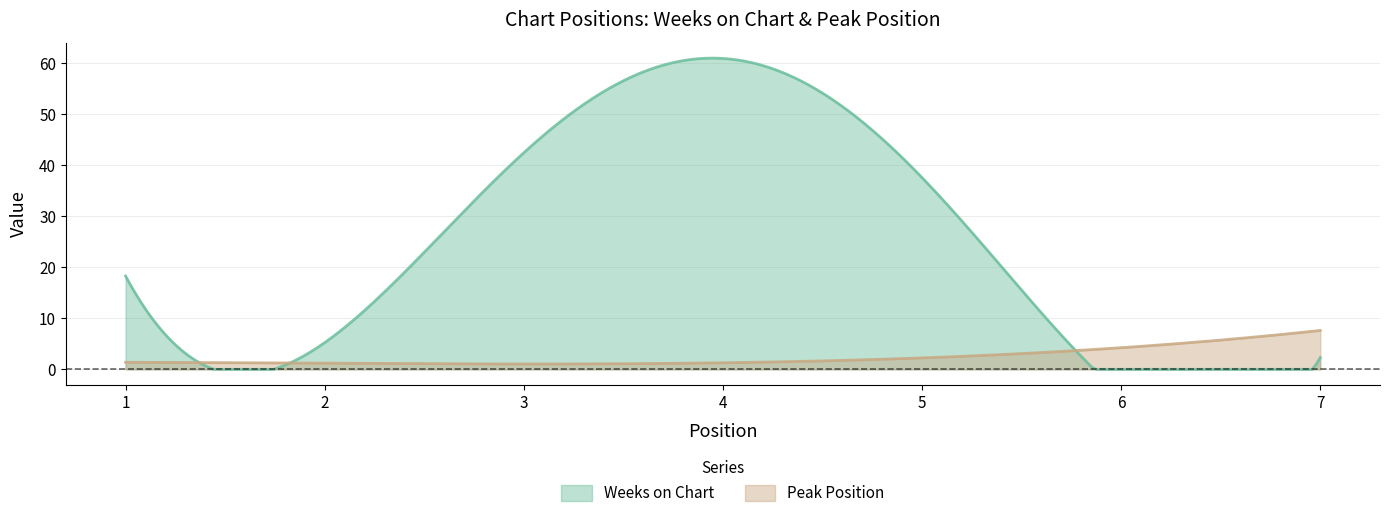

Rank the series by their average value, from lowest to highest.

Peak Position, Weeks on Chart